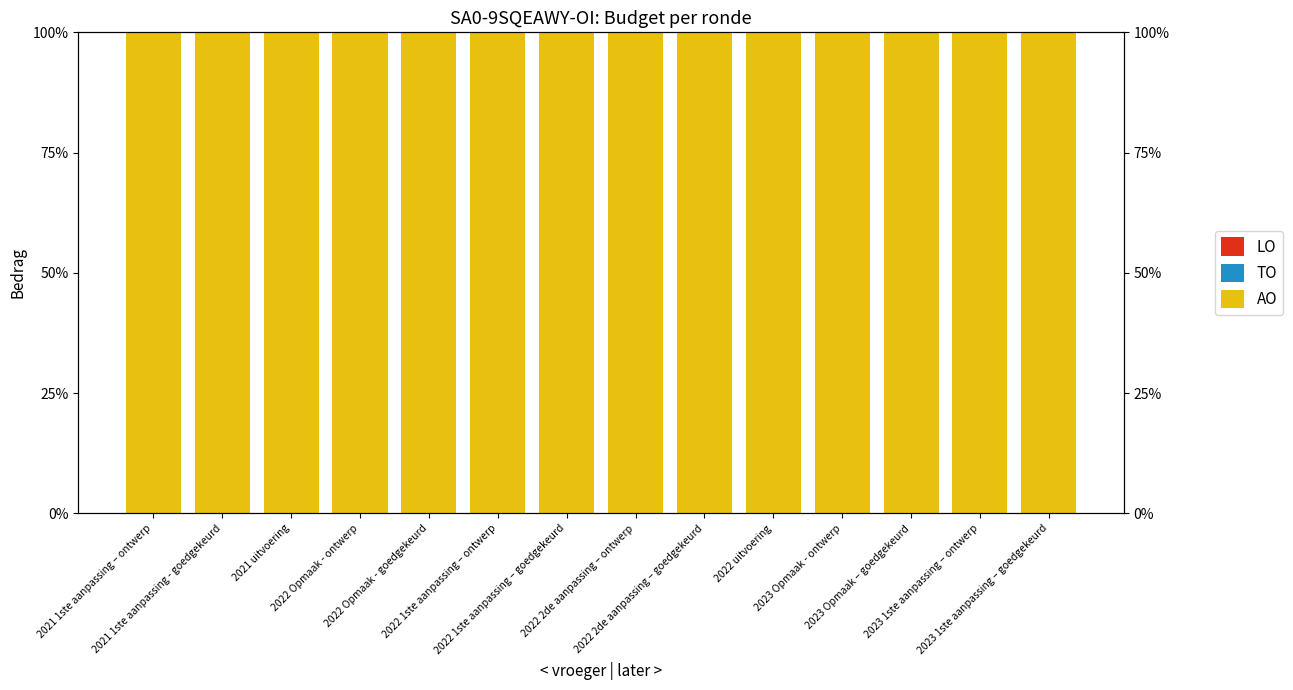

Reading right to left, list all the values displayed in this chart.

AO: 2023 1ste aanpassing – goedgekeurd=100	2023 1ste aanpassing – ontwerp=100	2023 Opmaak – goedgekeurd=100	2023 Opmaak - ontwerp=100	2022 uitvoering=100	2022 2de aanpassing – goedgekeurd=100	2022 2de aanpassing – ontwerp=100	2022 1ste aanpassing – goedgekeurd=100	2022 1ste aanpassing – ontwerp=100	2022 Opmaak - goedgekeurd=100	2022 Opmaak - ontwerp=100	2021 uitvoering=100	2021 1ste aanpassing - goedgekeurd=100	2021 1ste aanpassing – ontwerp=100
TO: 2023 1ste aanpassing – goedgekeurd=0	2023 1ste aanpassing – ontwerp=0	2023 Opmaak – goedgekeurd=0	2023 Opmaak - ontwerp=0	2022 uitvoering=0	2022 2de aanpassing – goedgekeurd=0	2022 2de aanpassing – ontwerp=0	2022 1ste aanpassing – goedgekeurd=0	2022 1ste aanpassing – ontwerp=0	2022 Opmaak - goedgekeurd=0	2022 Opmaak - ontwerp=0	2021 uitvoering=0	2021 1ste aanpassing - goedgekeurd=0	2021 1ste aanpassing – ontwerp=0
LO: 2023 1ste aanpassing – goedgekeurd=0	2023 1ste aanpassing – ontwerp=0	2023 Opmaak – goedgekeurd=0	2023 Opmaak - ontwerp=0	2022 uitvoering=0	2022 2de aanpassing – goedgekeurd=0	2022 2de aanpassing – ontwerp=0	2022 1ste aanpassing – goedgekeurd=0	2022 1ste aanpassing – ontwerp=0	2022 Opmaak - goedgekeurd=0	2022 Opmaak - ontwerp=0	2021 uitvoering=0	2021 1ste aanpassing - goedgekeurd=0	2021 1ste aanpassing – ontwerp=0